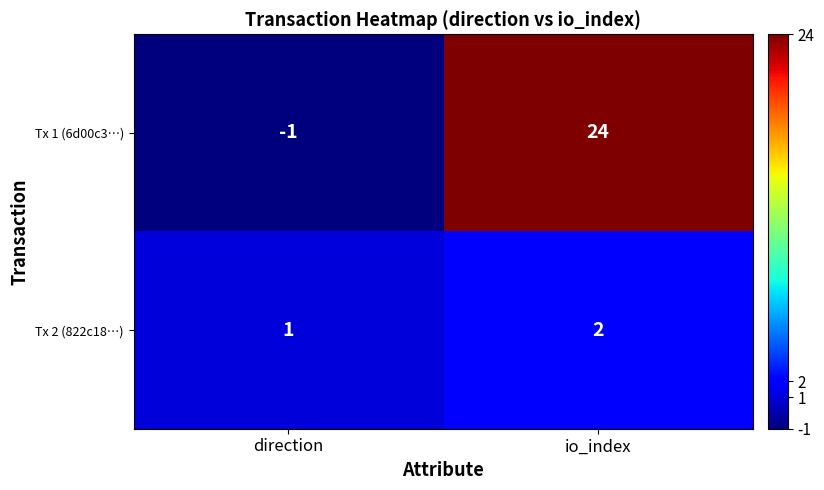

At how many categories does at least one series exceed 4?

1